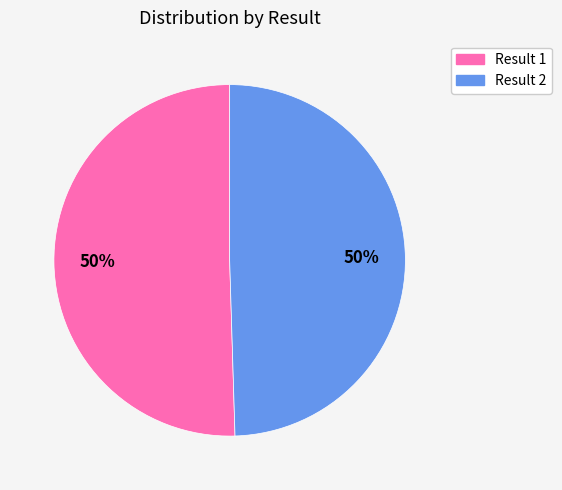

To the nearest percent, what is the average slice percentage?

50%